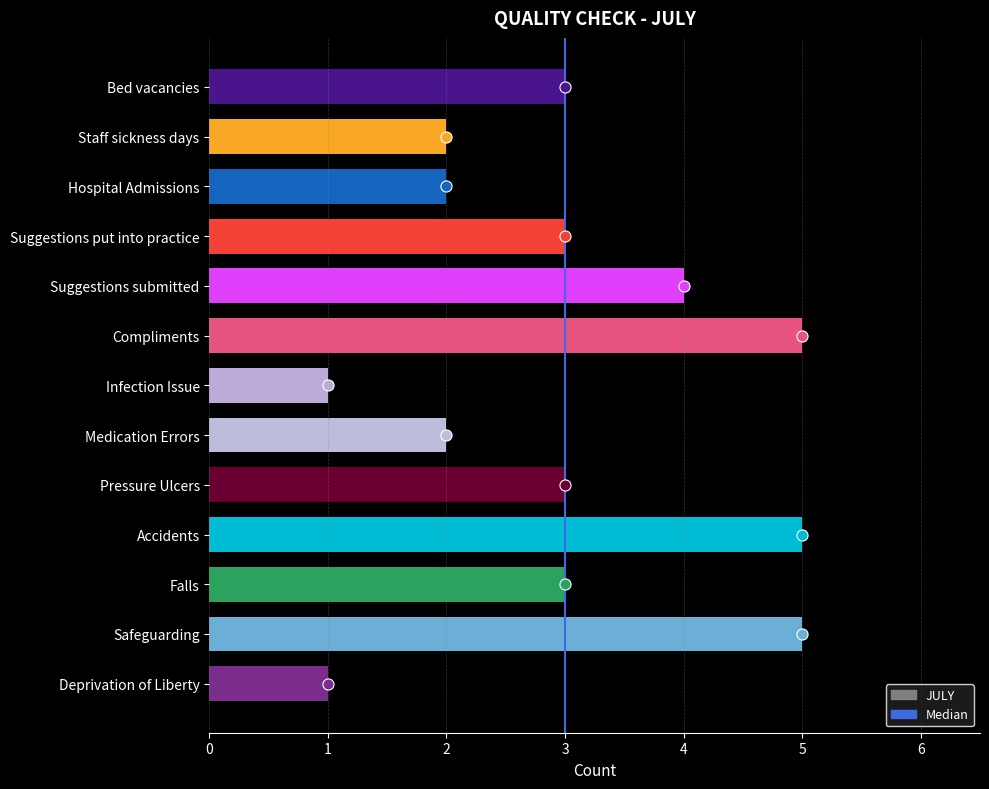

Which has a higher value, Infection Issue or Falls?

Falls